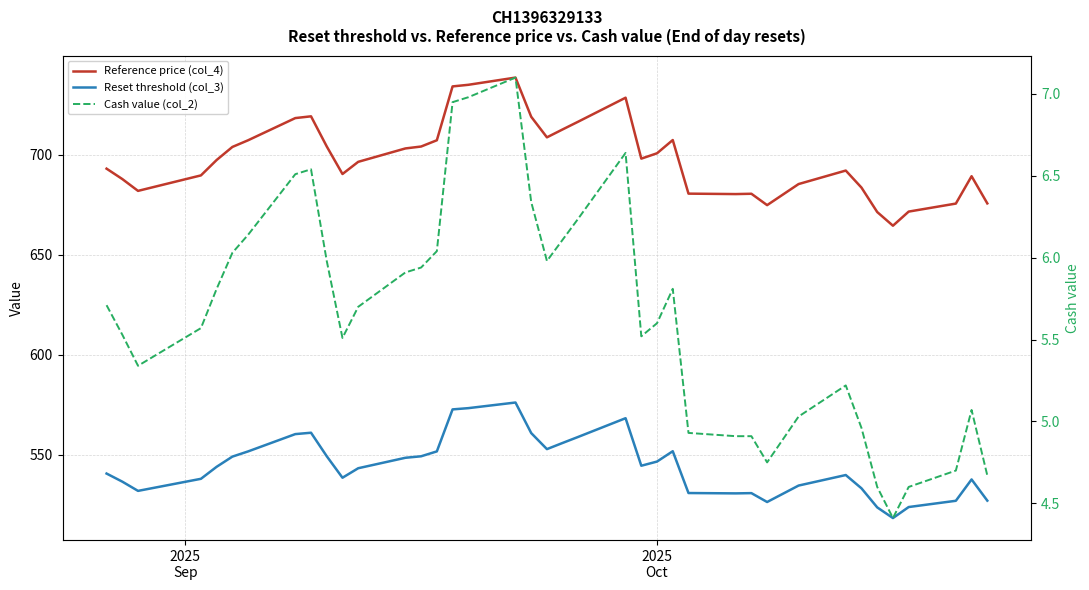

How many lines are shown in the chart?

3